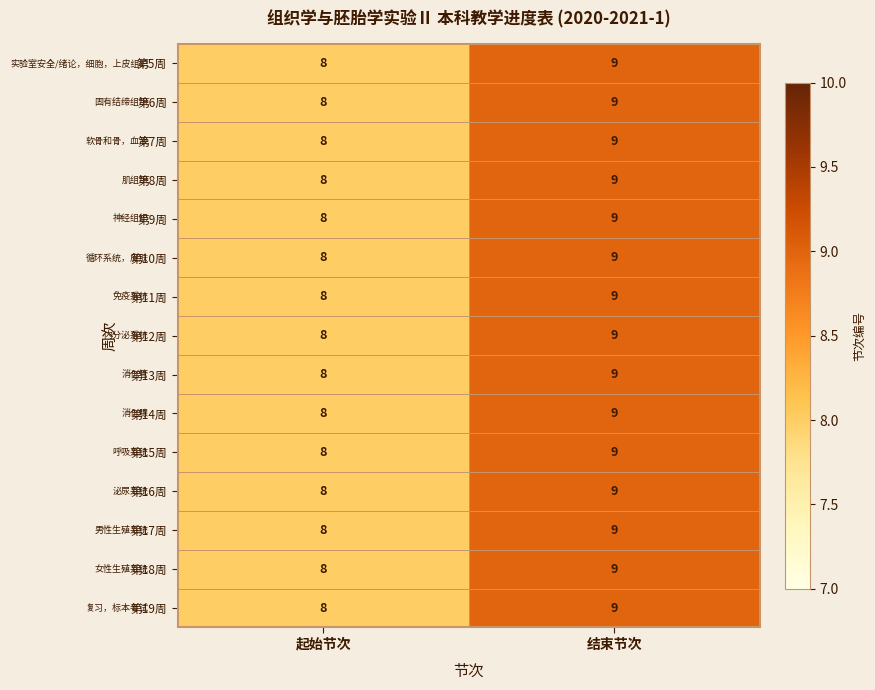

List the labels in order of 第18周 value, largest first.

结束节次, 起始节次